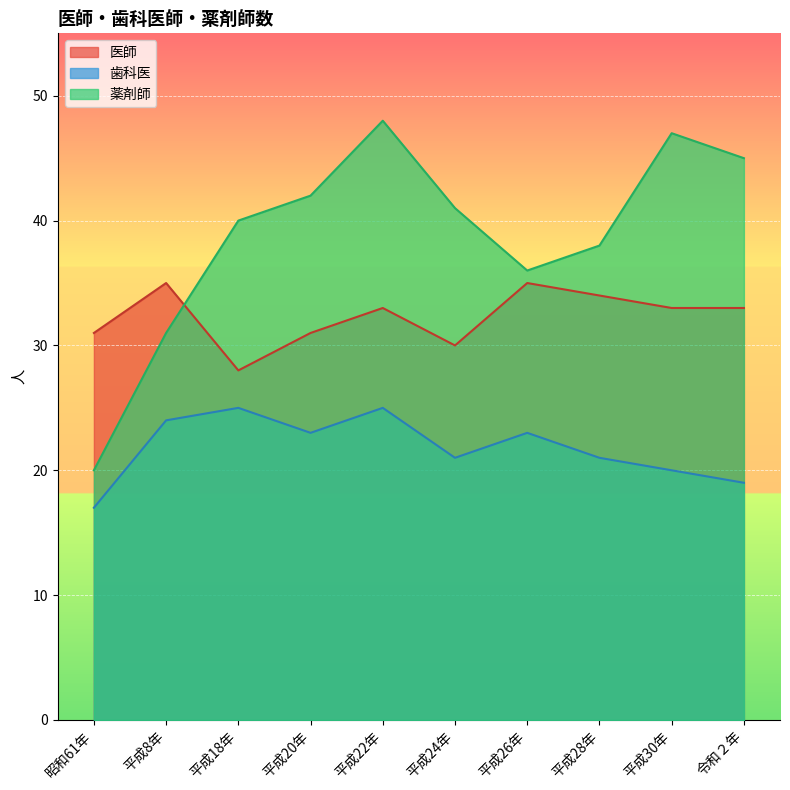

What is the value of the 医師 point at the 7th from the left?

35